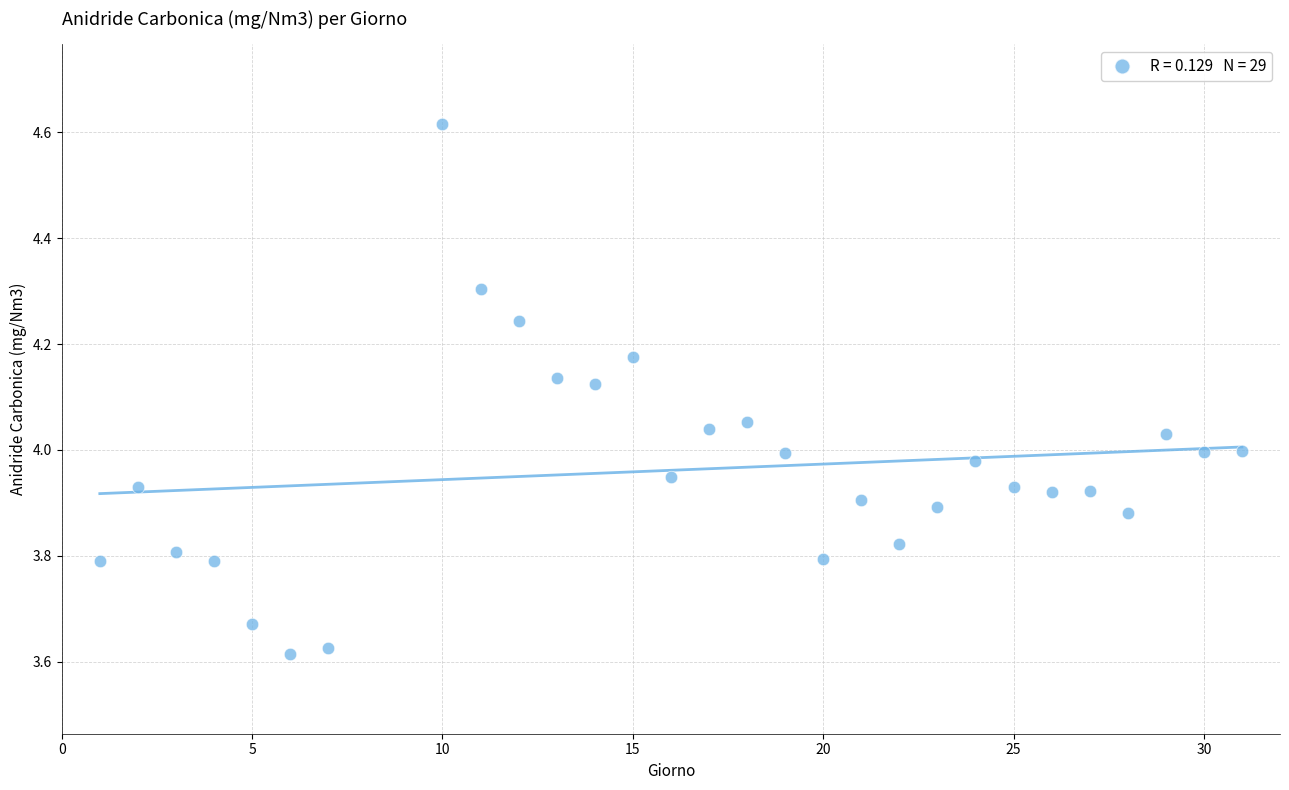

What is the range of Y values (max minus min)?

1.0